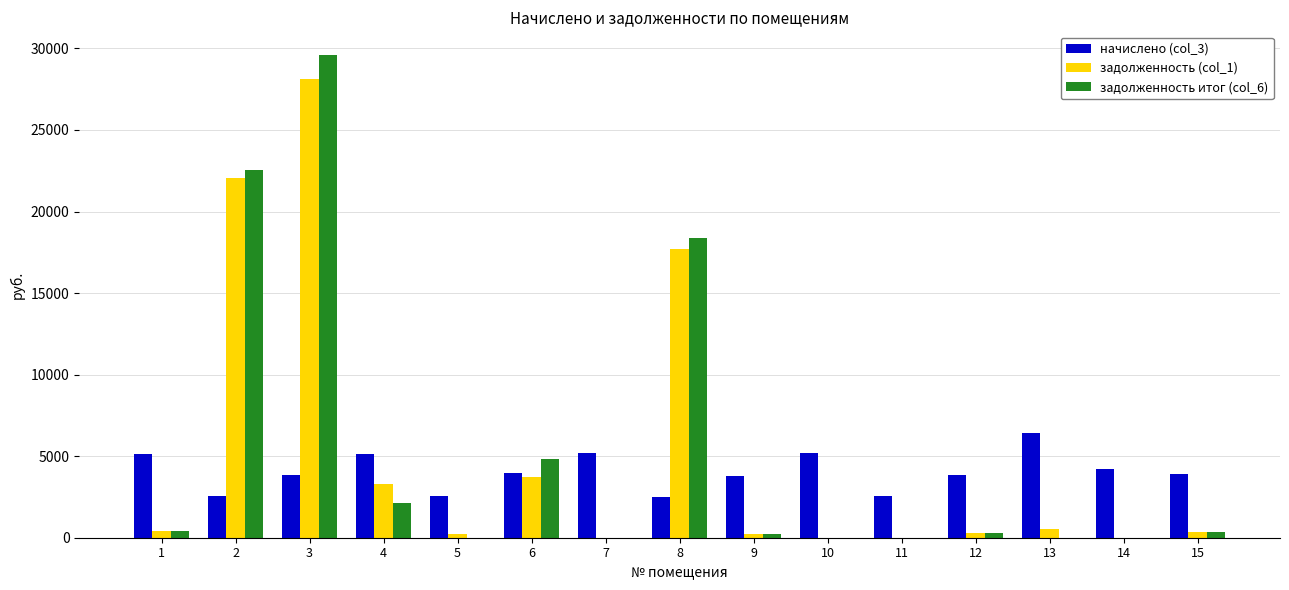

How many data points in задолженность итог (col_6) are above 318?

8